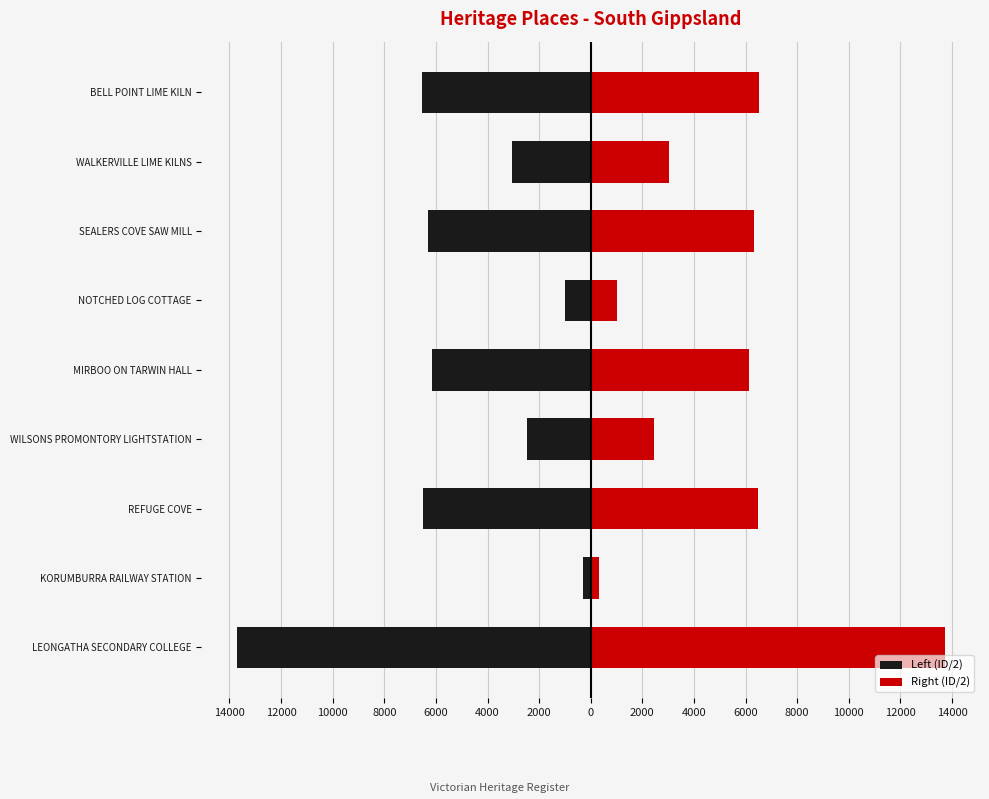

At how many categories does at least one series exceed -9506?

9